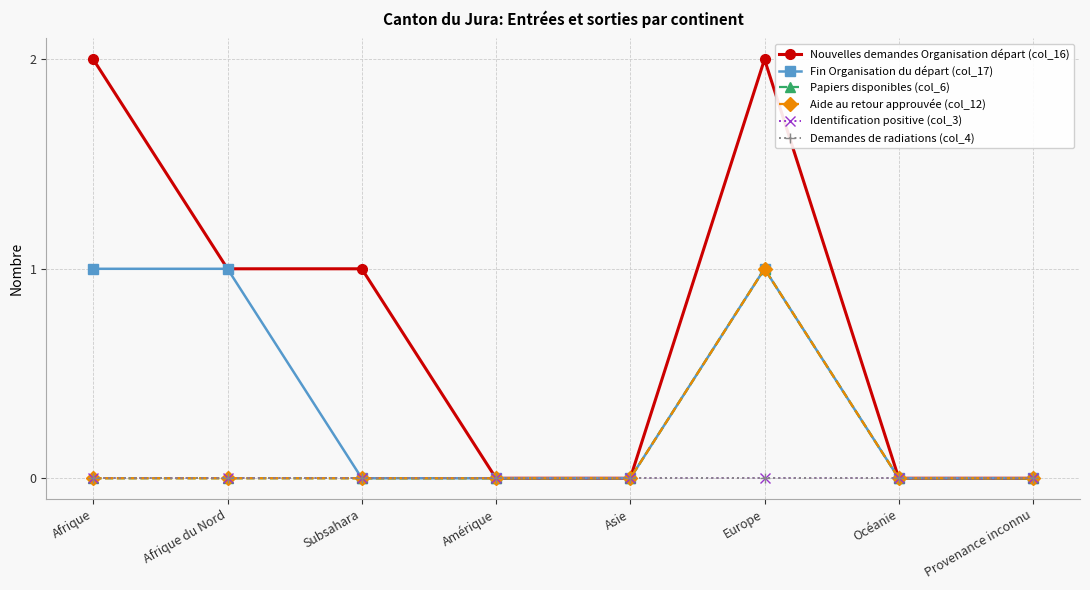

Between Afrique and Subsahara, which series saw the biggest shift?

Nouvelles demandes Organisation départ (col_16)